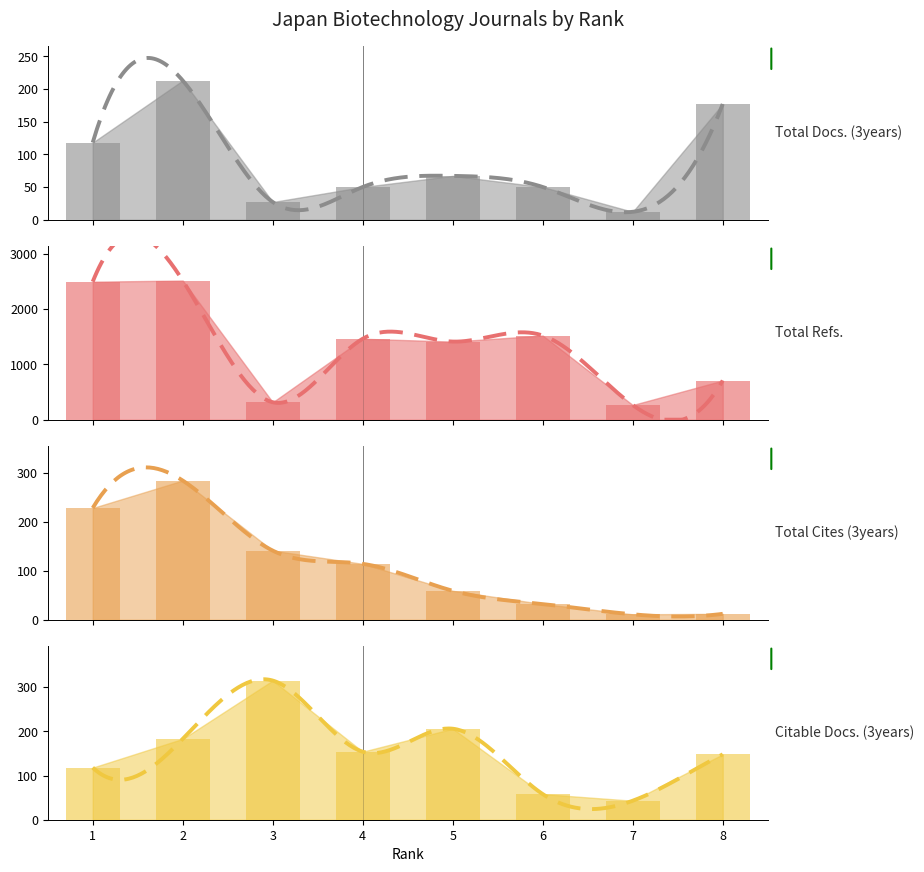

What is the value of the Total Docs. (3years) bar at the 1st from the left?

118